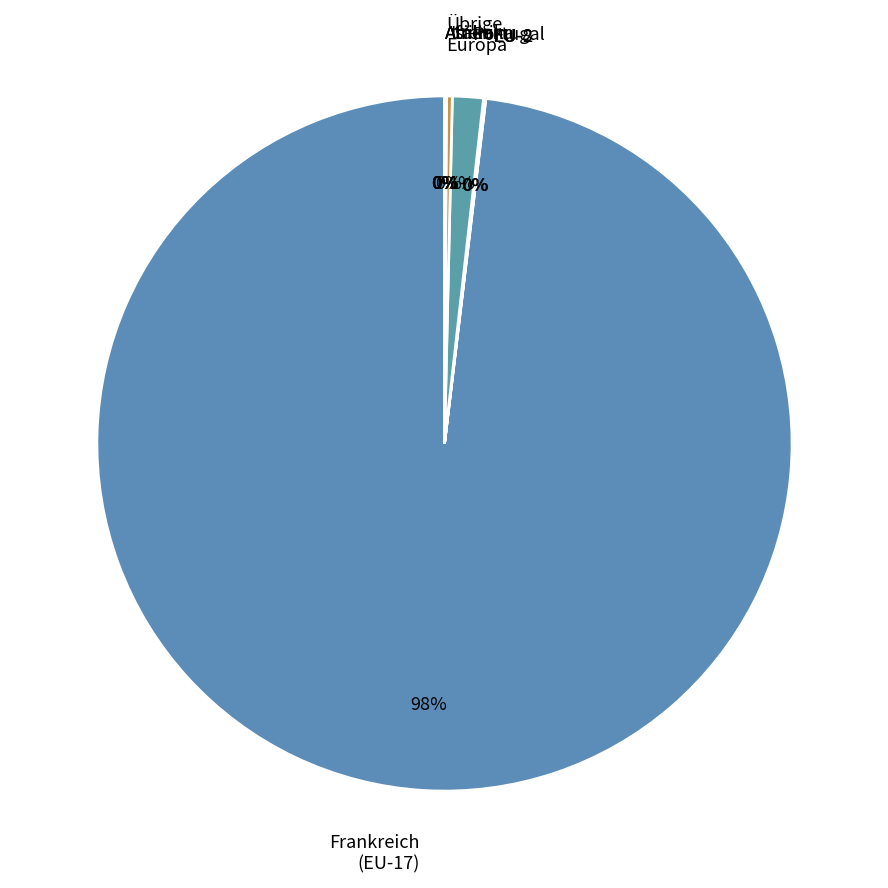

Is there any slice that represents more than half of the pie?

Yes